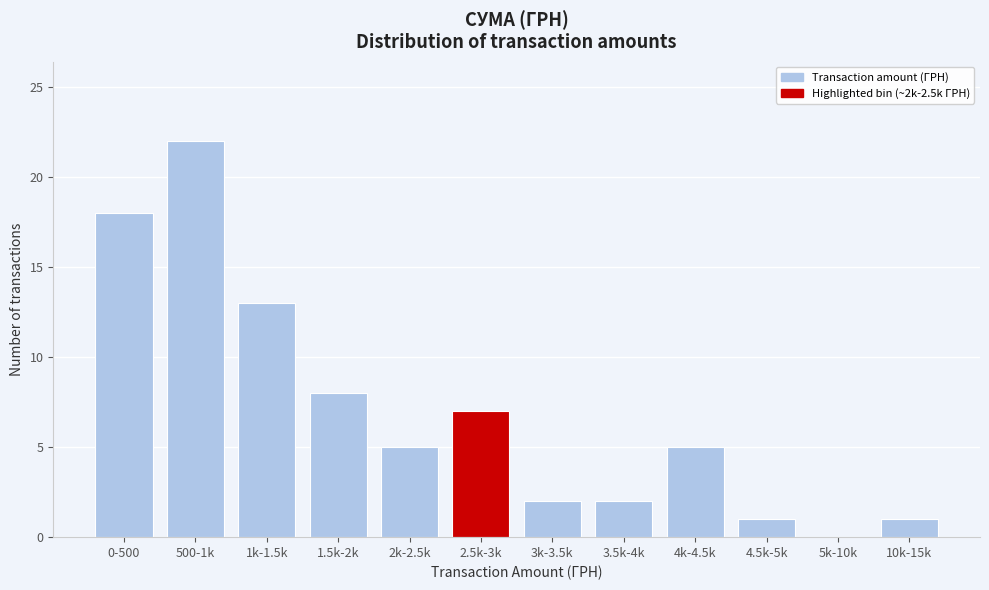

Reading left to right, what are all the values shown in this chart?

0-500=18	500-1k=22	1k-1.5k=13	1.5k-2k=8	2k-2.5k=5	2.5k-3k=7	3k-3.5k=2	3.5k-4k=2	4k-4.5k=5	4.5k-5k=1	5k-10k=0	10k-15k=1